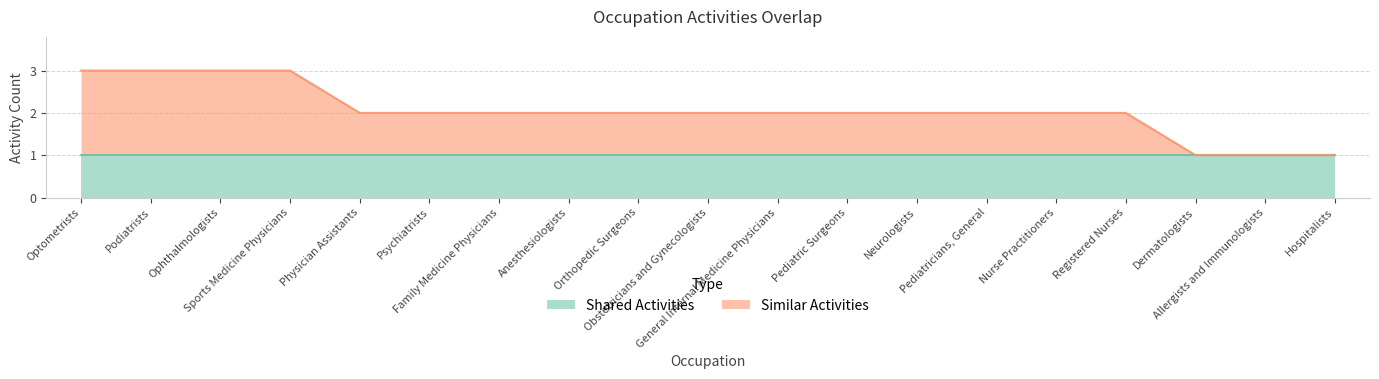

What is the minimum value shown in the chart?

1